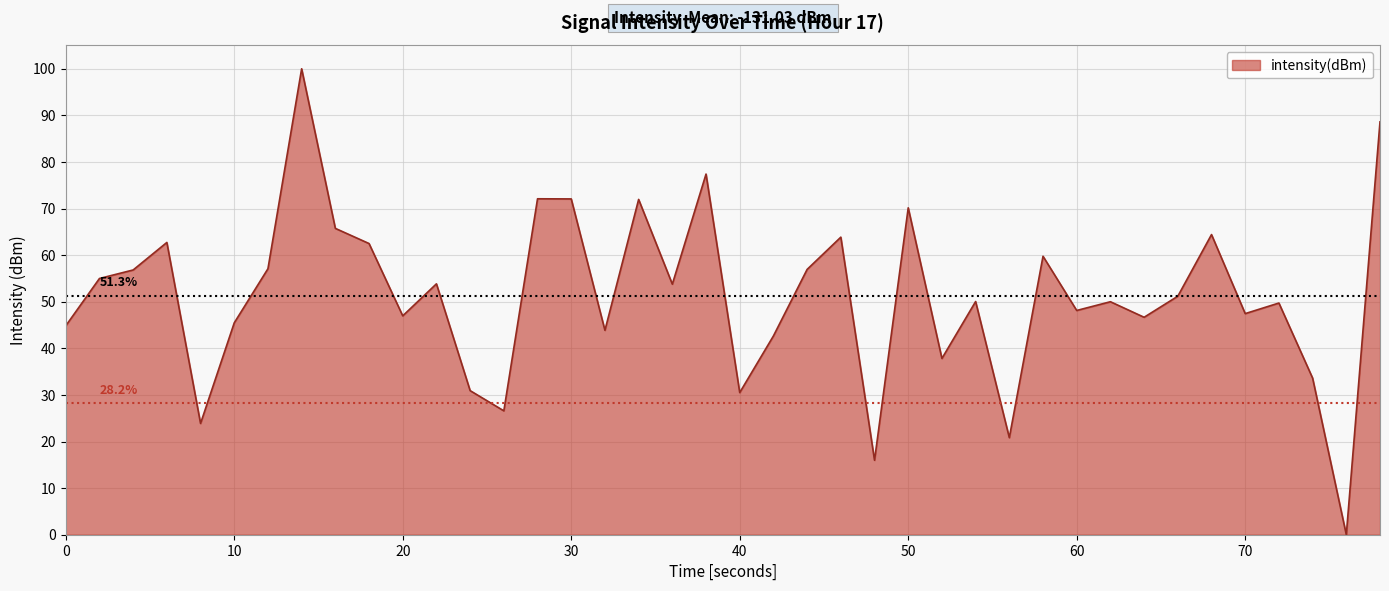

What is the greatest value displayed?

100.0